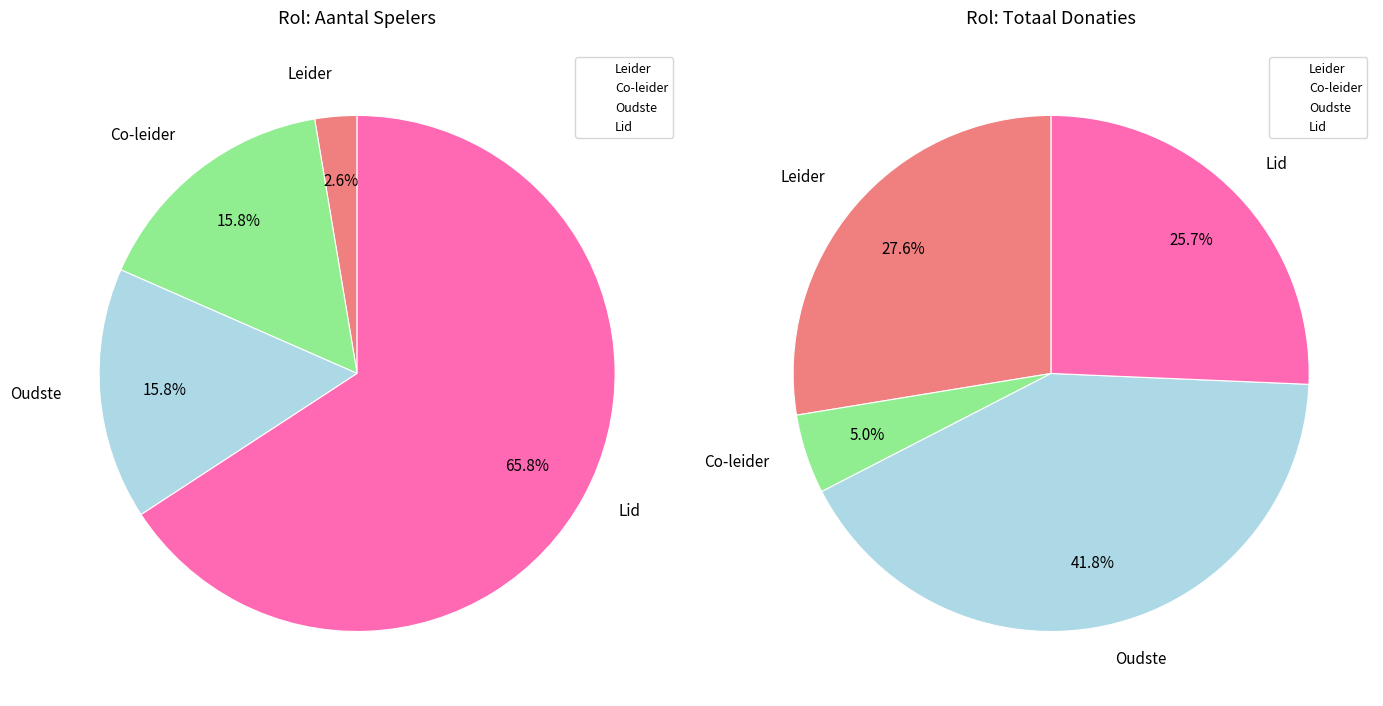

To the nearest percent, what is the difference between the largest and smallest slice percentages?

63%